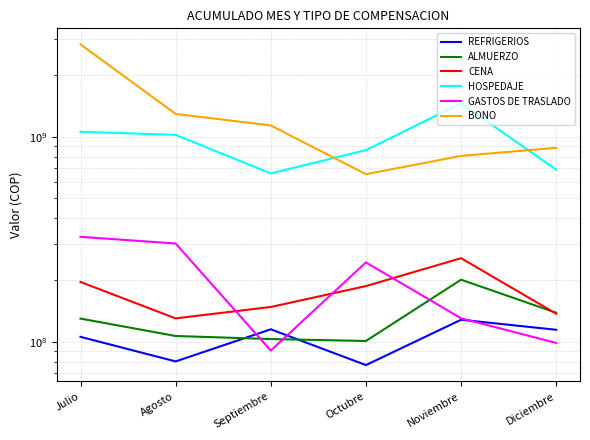

The REFRIGERIOS series shows 36042883 at Octubre. True or false?

False